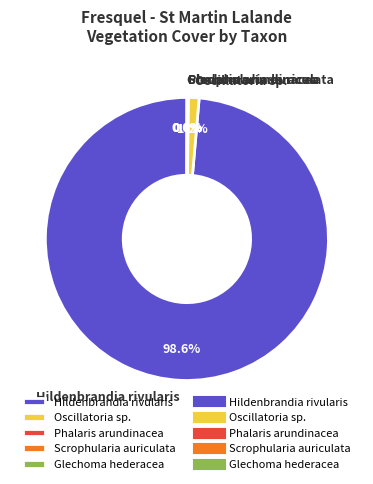

The Oscillatoria sp. slice represents 1% of the pie. True or false?

True